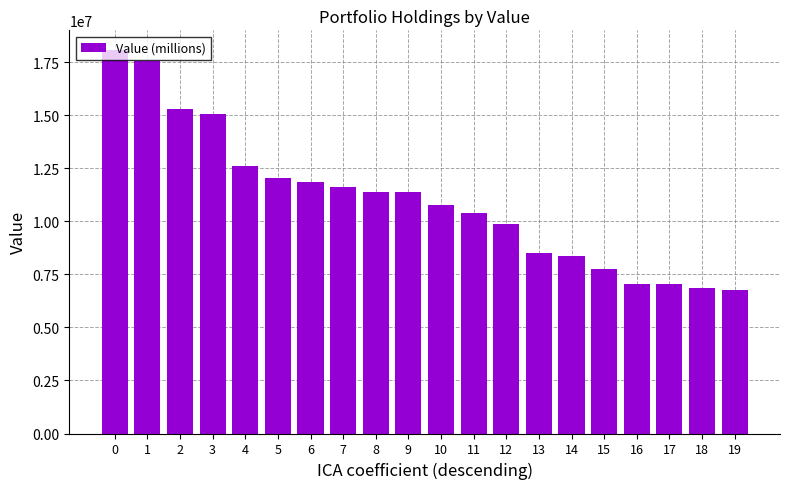

At which label is the value closest to 12426000?

4